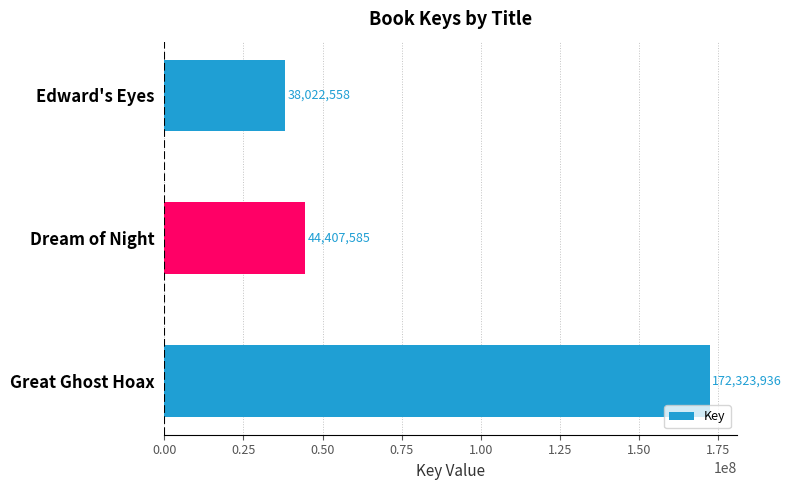

Rank the categories by value from lowest to highest.

Edward's Eyes, Dream of Night, Great Ghost Hoax